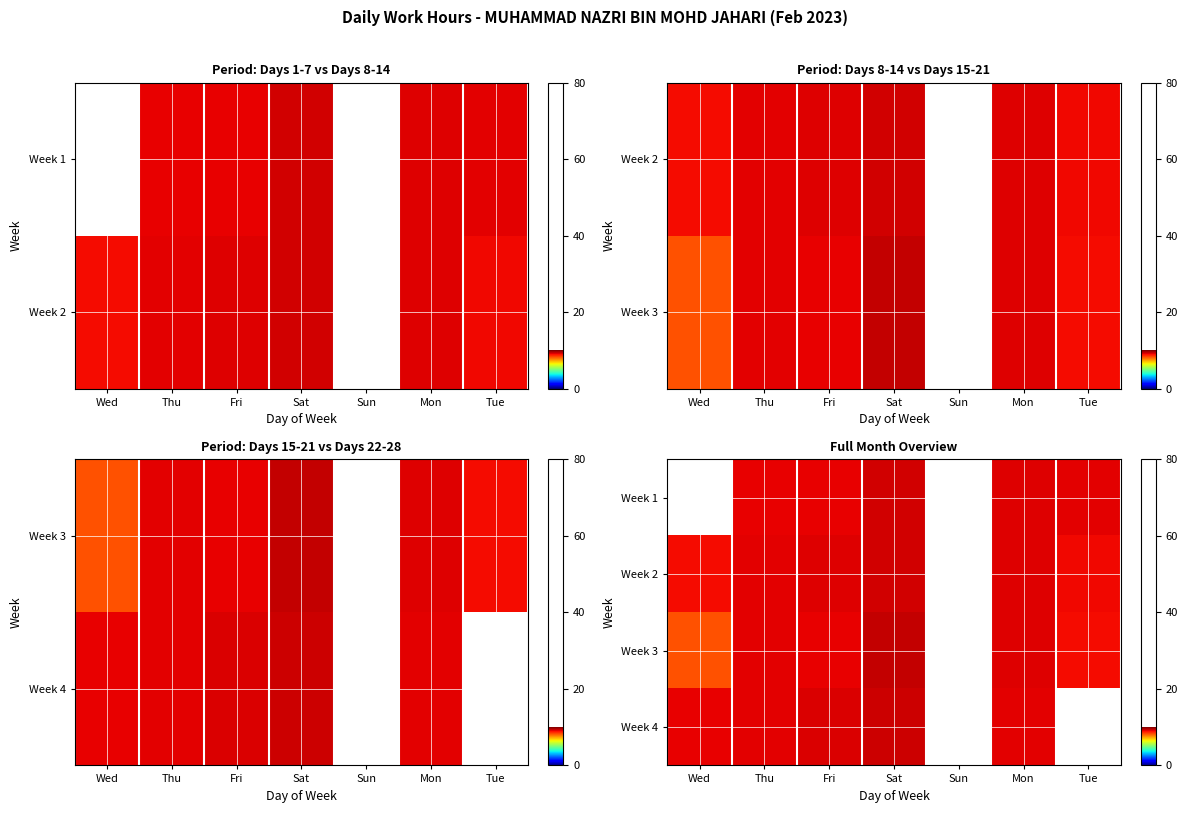

Which category has the lowest value across all series?

Wed